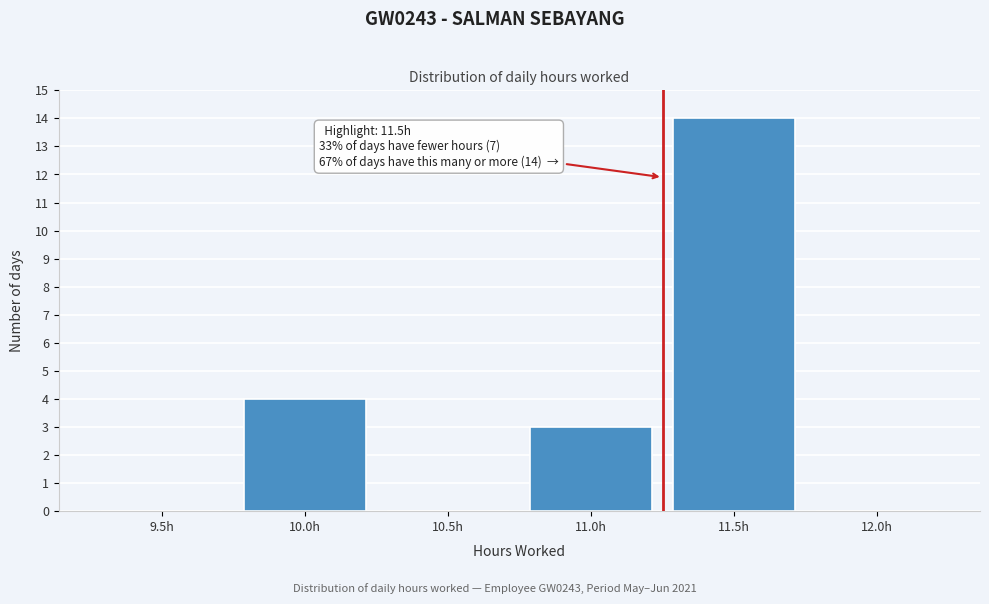

Reading left to right, what are all the values shown in this chart?

9.5h=0	10.0h=4	10.5h=0	11.0h=3	11.5h=14	12.0h=0